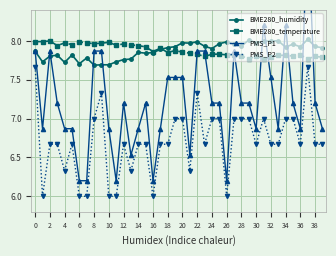

What are all the series names shown in the legend?

BME280_humidity, BME280_temperature, PMS_P1, PMS_P2